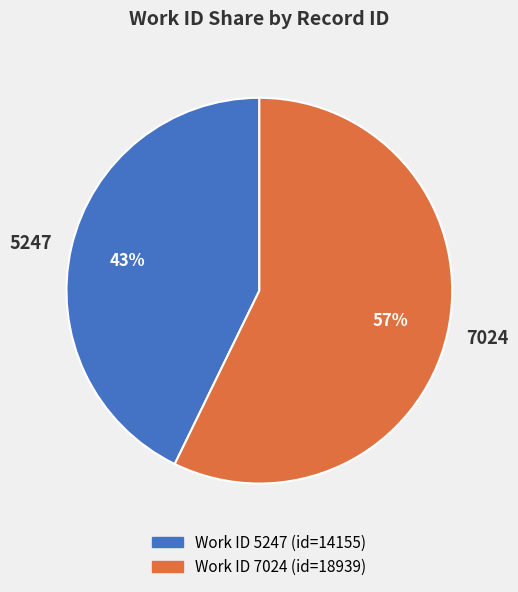

Between 5247 and 7024, which is larger?

7024